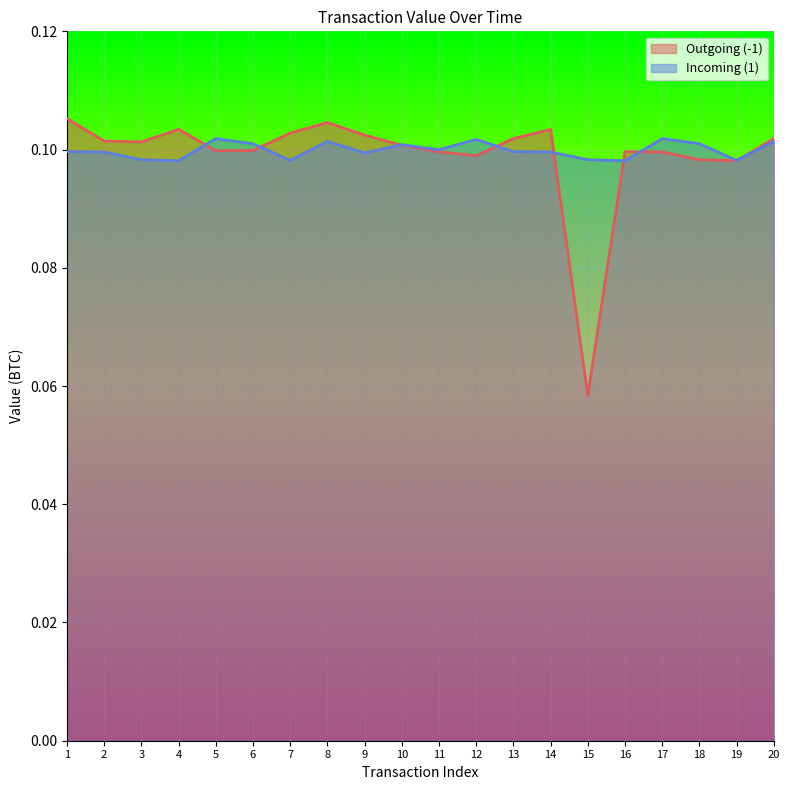

At 19, list the series in order from largest to smallest.

Incoming (1), Outgoing (-1)